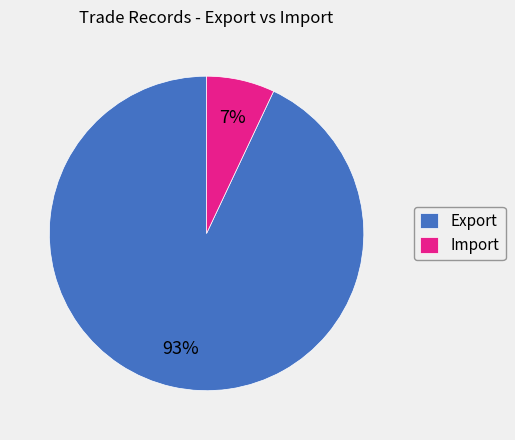

How many slices are in this pie chart?

2